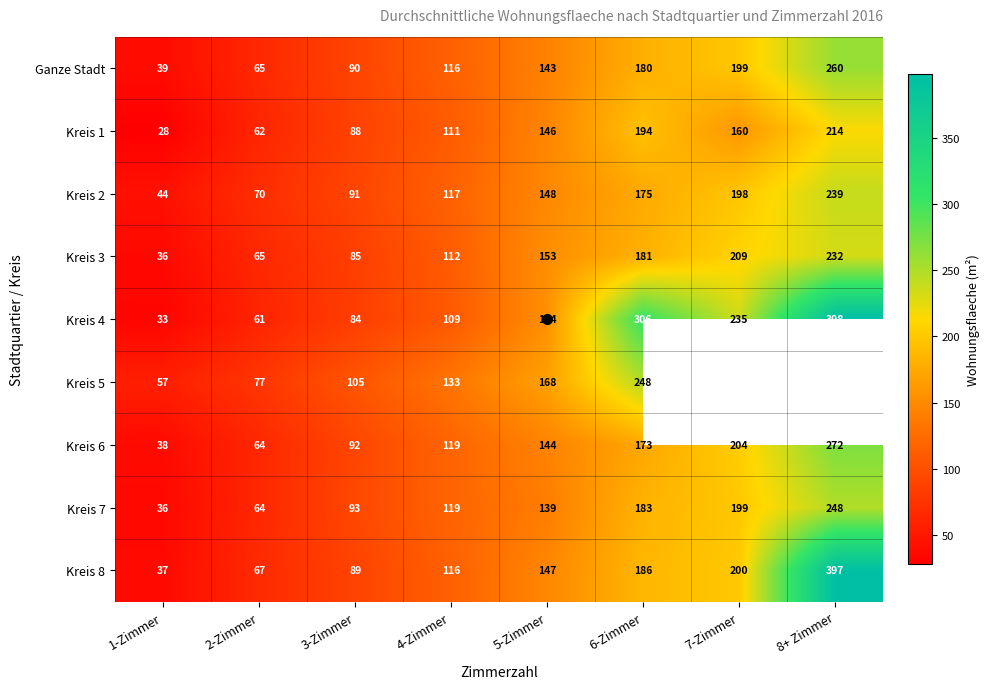

At 2-Zimmer, list the series in order from largest to smallest.

Kreis 5, Kreis 2, Kreis 8, Ganze Stadt, Kreis 3, Kreis 6, Kreis 7, Kreis 1, Kreis 4